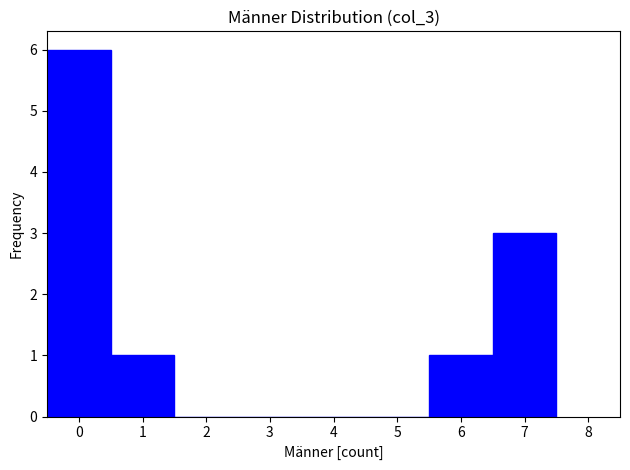

How tall is the bar that spans 5.5 to 6.5 on the x-axis? The values are not printed on the chart, so give them approximately, as read against the axis.

1